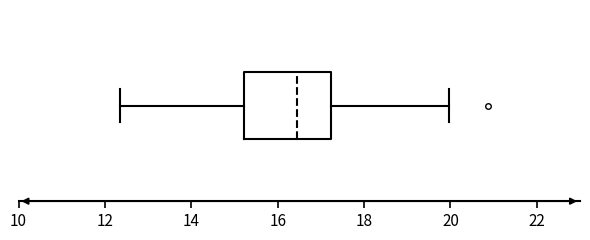

Read this box plot against the x-axis: the position of the median line, the range covered by the box, and the ends of both whiskers. The values are not printed on the chart, so give them approximately, as read against the axis.

median 16.4, box 15.2 to 17.2, whiskers 12.4 to 20.0